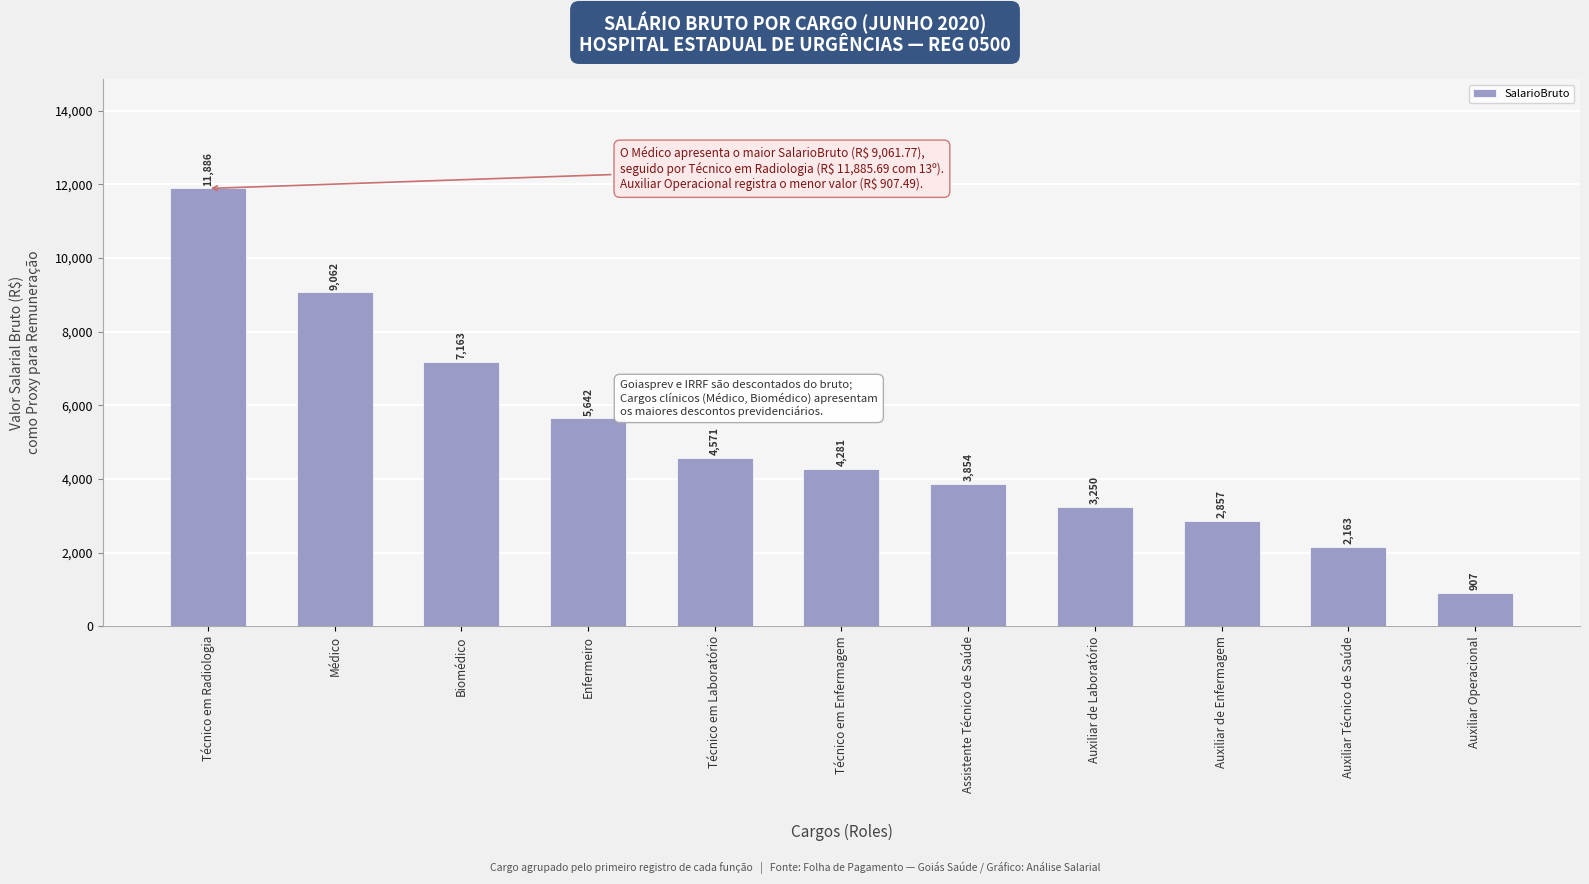

Which has a higher value, Assistente Técnico de Saúde or Auxiliar Operacional?

Assistente Técnico de Saúde